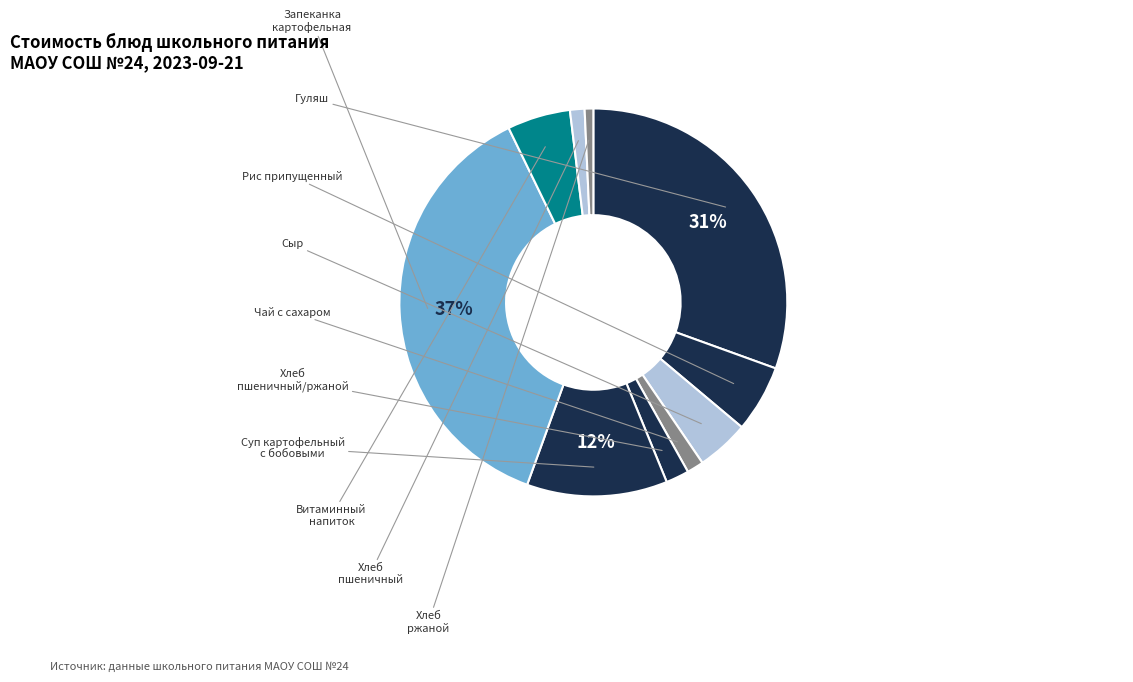

How many segments does this pie chart have?

10